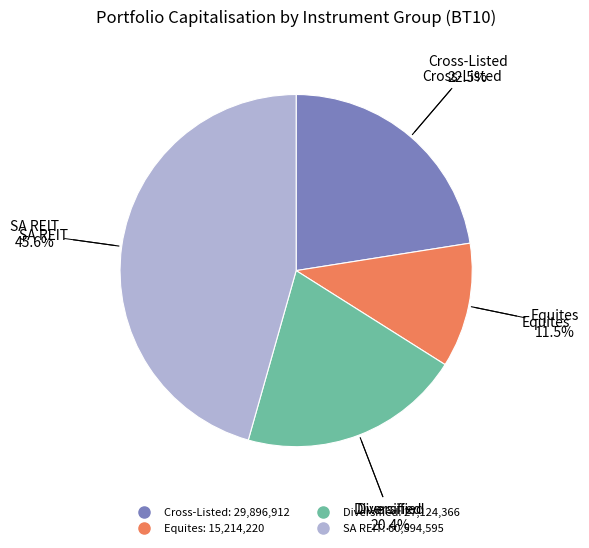

To the nearest percent, what is the average slice percentage?

25%